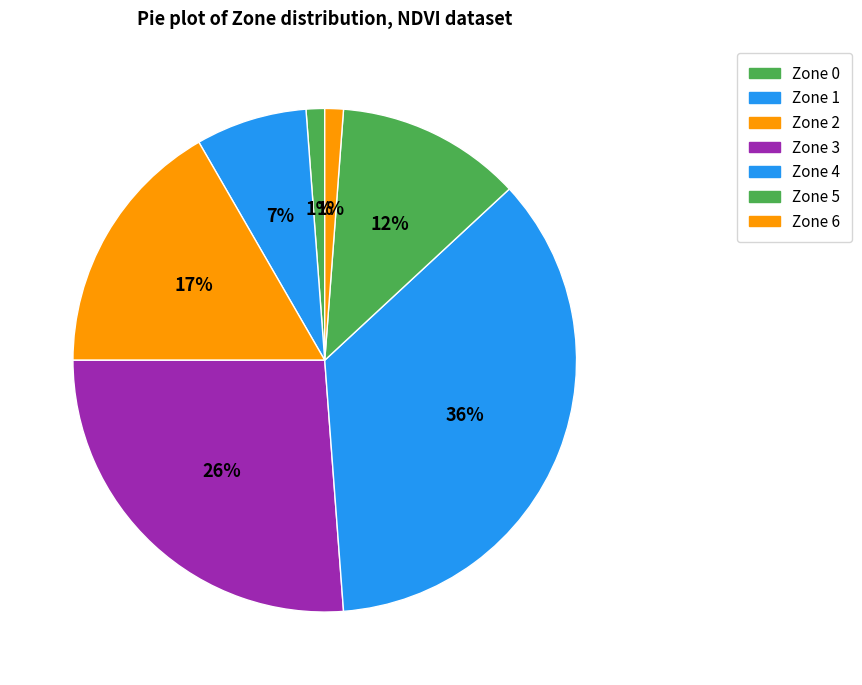

Is it true that Zone 0 is 1% of the pie?

True